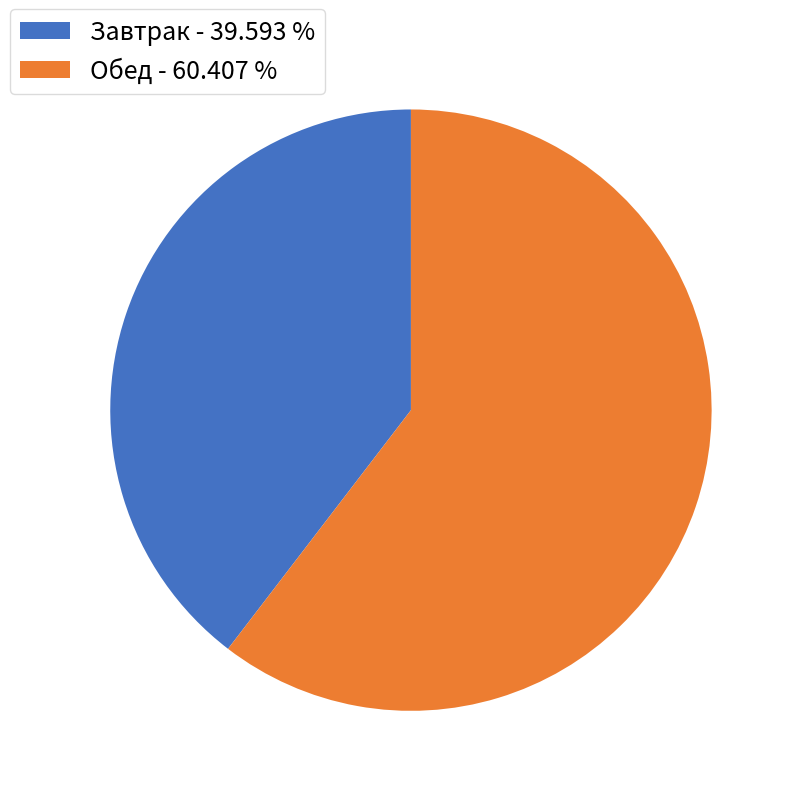

Do Завтрак - 39.593 % and Обед - 60.407 % together represent more than half of the pie?

Yes